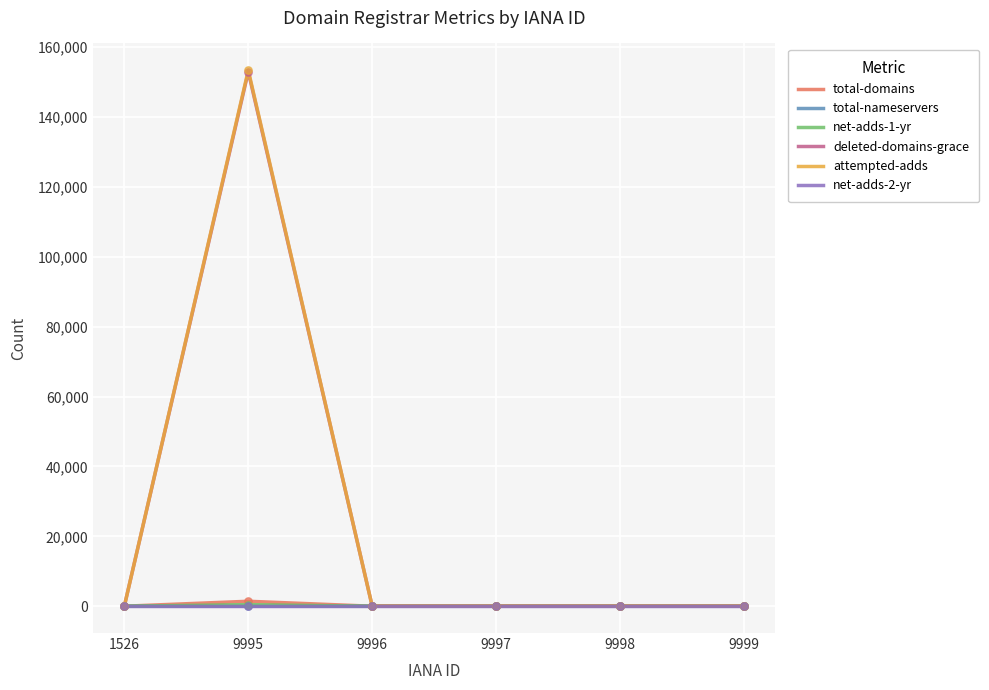

At how many categories does at least one series exceed 147912?

1